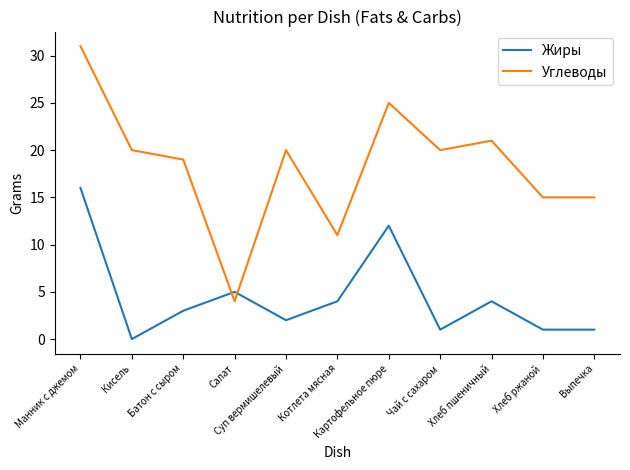

What is the maximum value for Углеводы?

31